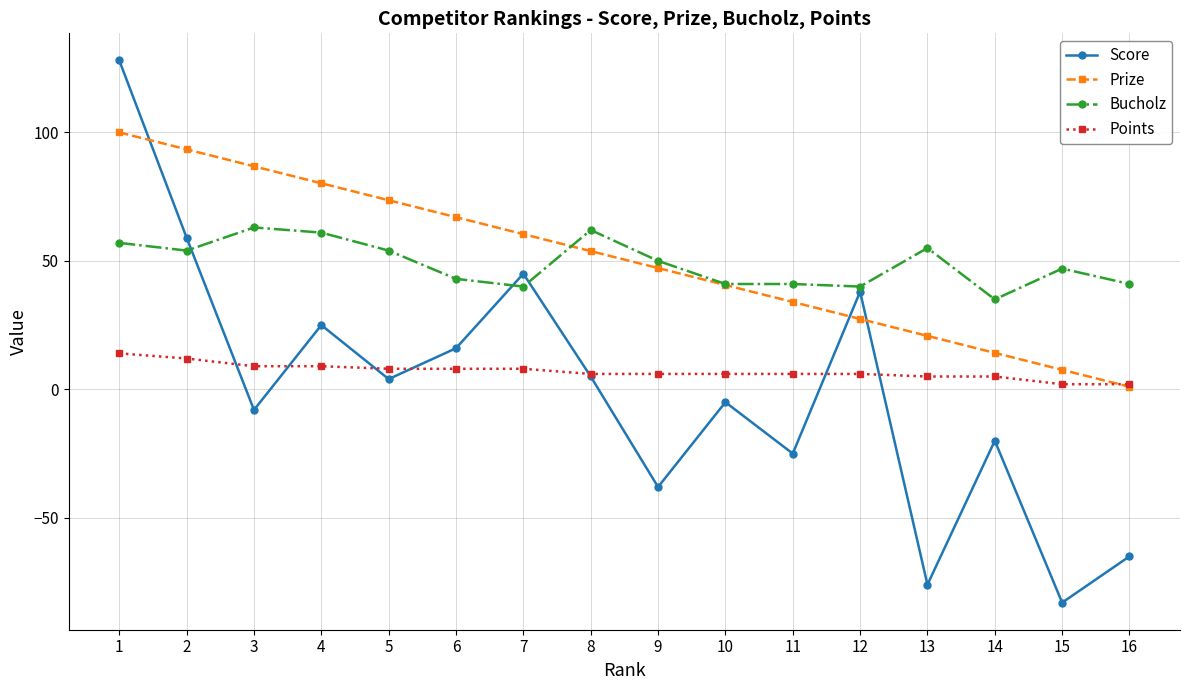

Rank the series at 13 from lowest to highest value.

Score, Points, Prize, Bucholz